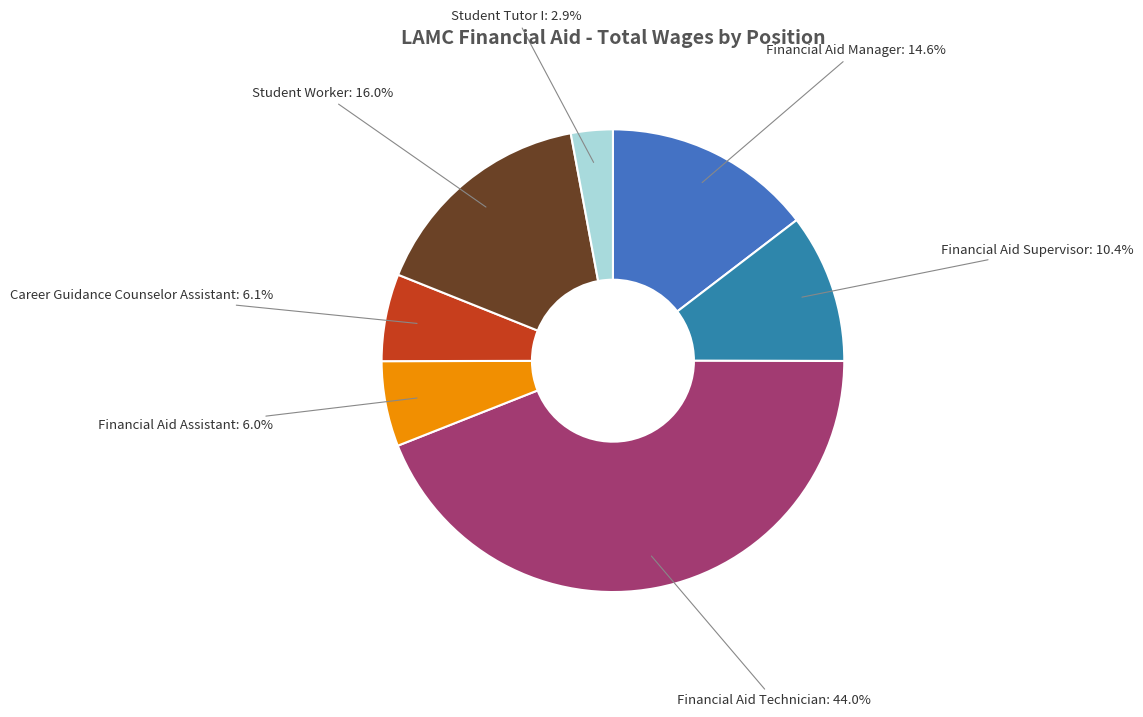

How many slices are in this pie chart?

7